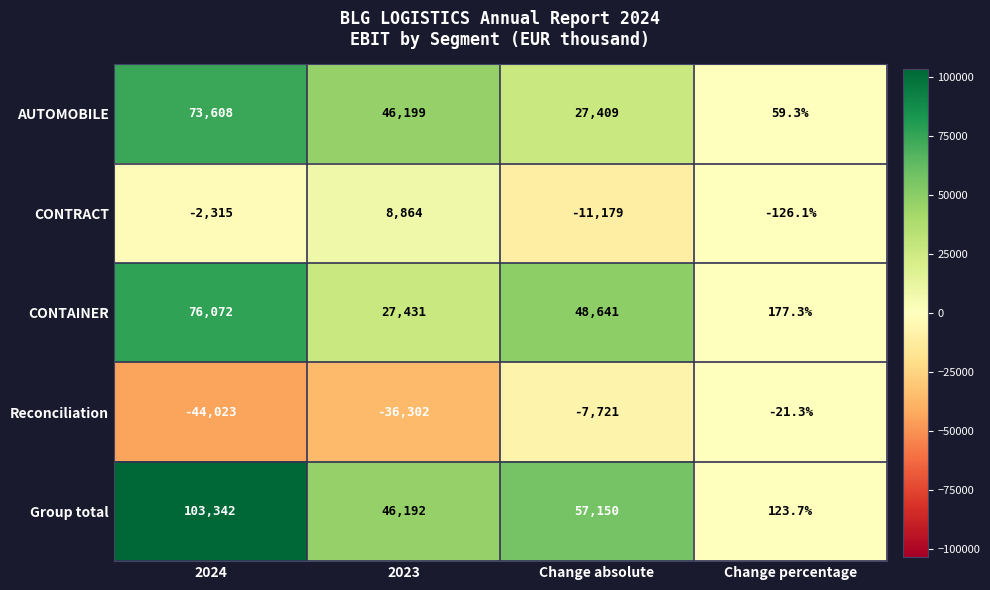

What is the difference between the highest and lowest values at Change percentage?

303.4